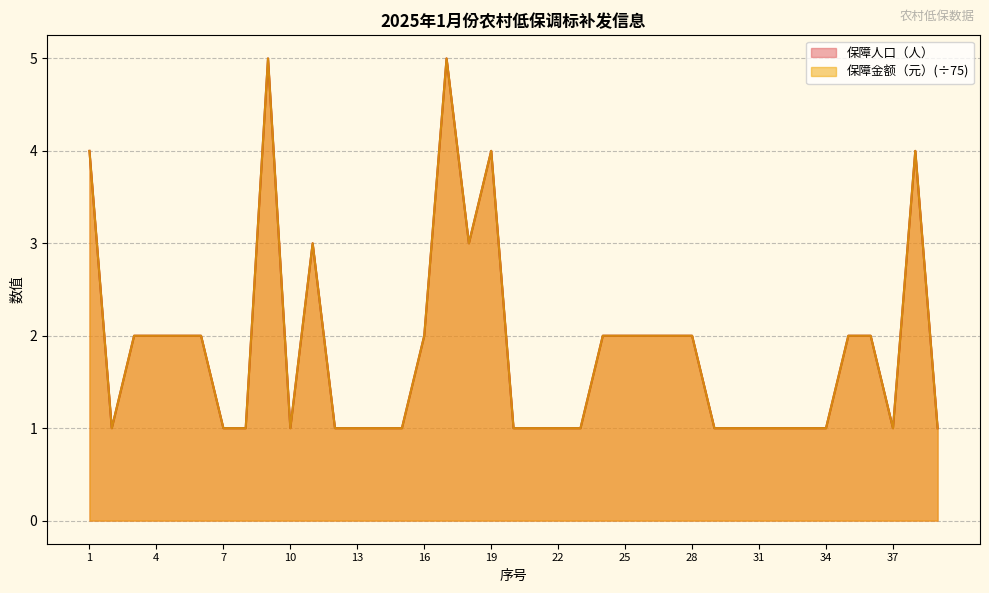

Rank the series at 31 from highest to lowest value.

保障人口（人）, 保障金额（元）